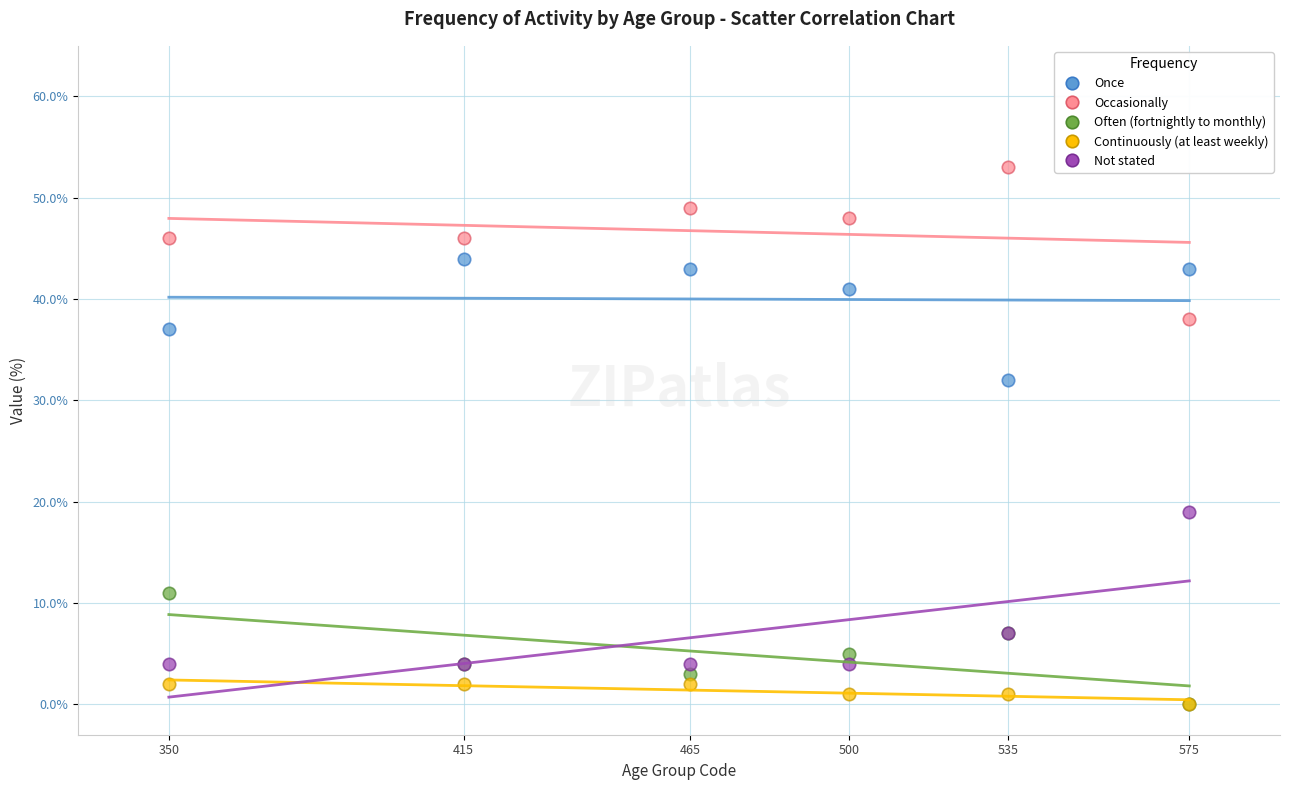

Across all series, what Y value is closest to 26?

32